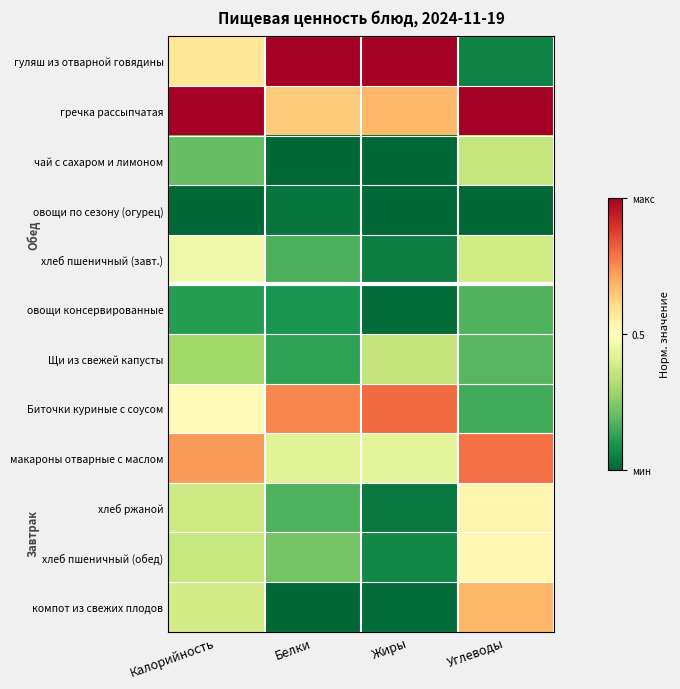

Reading left to right, transcribe all the data shown in this chart.

гуляш из отварной говядины: Калорийность=0.6	Белки=1.0	Жиры=1.0	Углеводы=0.1
гречка рассыпчатая: Калорийность=1.0	Белки=0.6	Жиры=0.7	Углеводы=1.0
чай с сахаром и лимоном: Калорийность=0.2	Белки=0.0	Жиры=0.0	Углеводы=0.4
овощи по сезону (огурец): Калорийность=0.0	Белки=0.0	Жиры=0.0	Углеводы=0.0
хлеб пшеничный (завт.): Калорийность=0.5	Белки=0.2	Жиры=0.0	Углеводы=0.4
овощи консервированные: Калорийность=0.1	Белки=0.1	Жиры=0.0	Углеводы=0.2
Щи из свежей капусты: Калорийность=0.3	Белки=0.1	Жиры=0.4	Углеводы=0.2
Биточки куриные с соусом: Калорийность=0.5	Белки=0.8	Жиры=0.8	Углеводы=0.2
макароны отварные с маслом: Калорийность=0.7	Белки=0.4	Жиры=0.4	Углеводы=0.8
хлеб ржаной: Калорийность=0.4	Белки=0.2	Жиры=0.0	Углеводы=0.5
хлеб пшеничный (обед): Калорийность=0.4	Белки=0.2	Жиры=0.1	Углеводы=0.5
компот из свежих плодов: Калорийность=0.4	Белки=0.0	Жиры=0.0	Углеводы=0.7